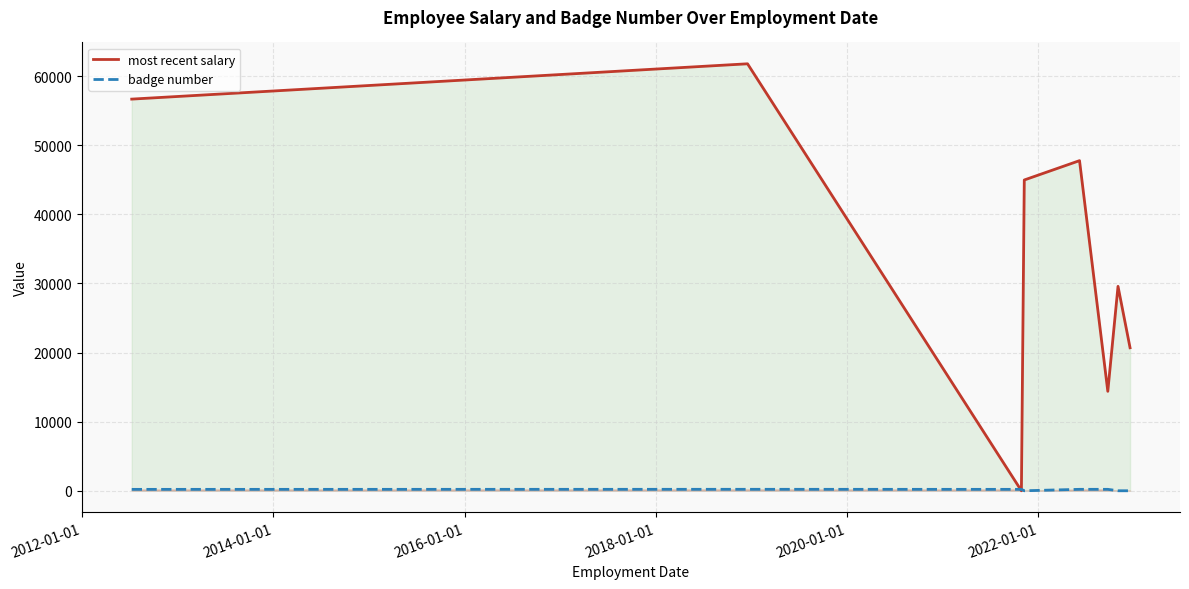

Which series has the largest total across all categories?

most recent salary